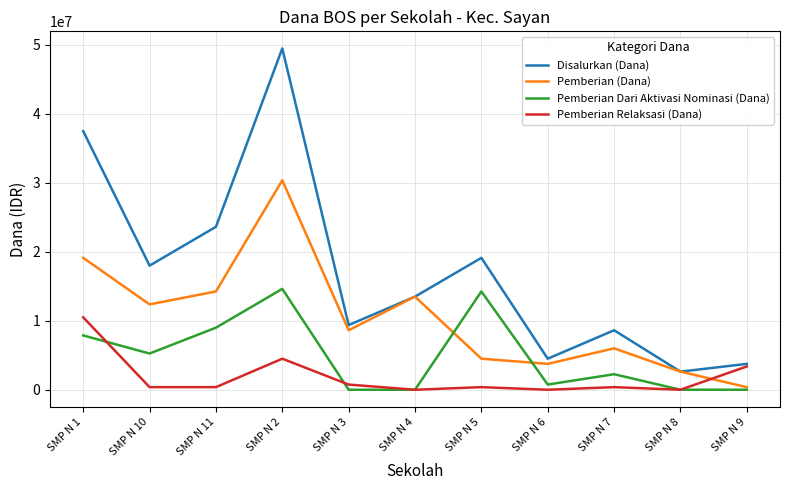

At which category is the sum across all series the highest?

SMP N 2